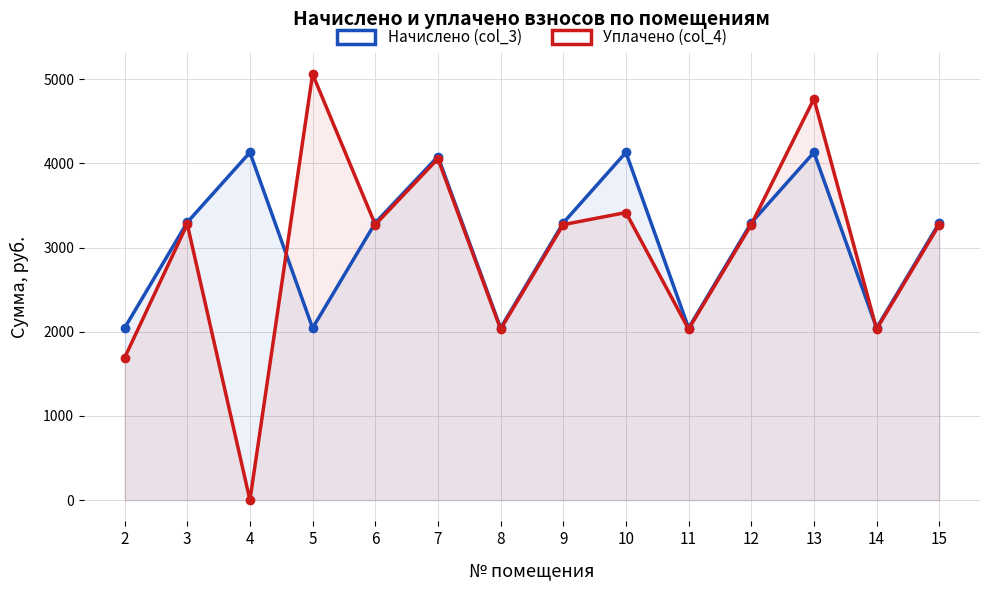

What is the approximate value of Начислено (col_3) at 4?

4130.7